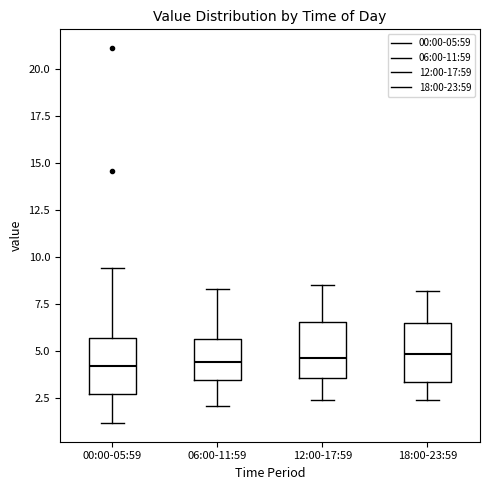

Reading left to right, transcribe this box plot: for each box, give where its median line is, the range the box spans, and where its two whiskers end, as read against the y-axis. The values are not printed on the chart, so give them approximately, as read against the axis.

00:00-05:59: median 4.5, box 3.0 to 5.5, whiskers 1.0 to 9.5
06:00-11:59: median 4.5, box 3.5 to 5.5, whiskers 2.0 to 8.5
12:00-17:59: median 4.5, box 3.5 to 6.5, whiskers 2.5 to 8.5
18:00-23:59: median 5.0, box 3.5 to 6.5, whiskers 2.5 to 8.0